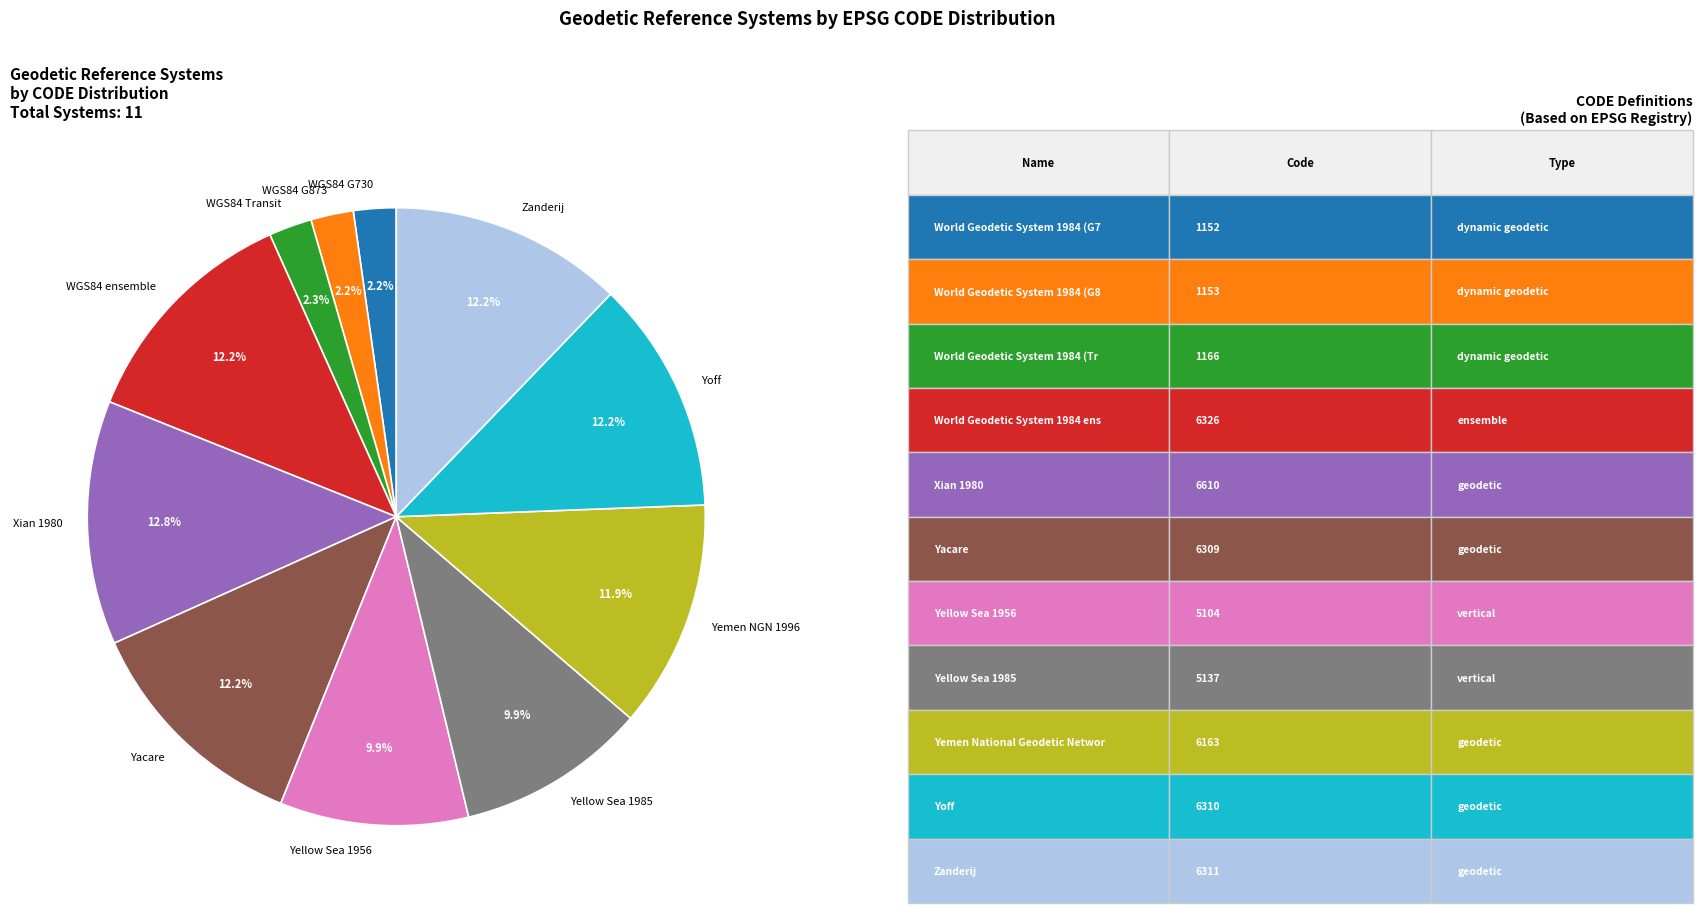

Does any single category account for the majority?

No